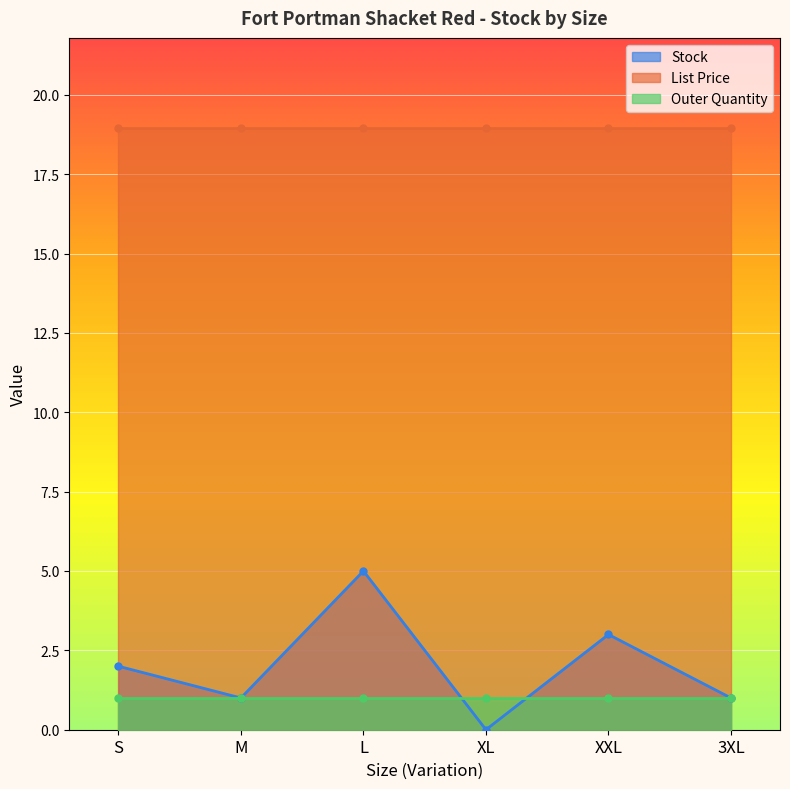

Reading right to left, what are all the values shown in this chart?

Stock: 3XL=1.0	XXL=3.0	XL=0.0	L=5.0	M=1.0	S=2.0
List Price: 3XL=18.9	XXL=18.9	XL=18.9	L=18.9	M=18.9	S=18.9
Outer Quantity: 3XL=1.0	XXL=1.0	XL=1.0	L=1.0	M=1.0	S=1.0